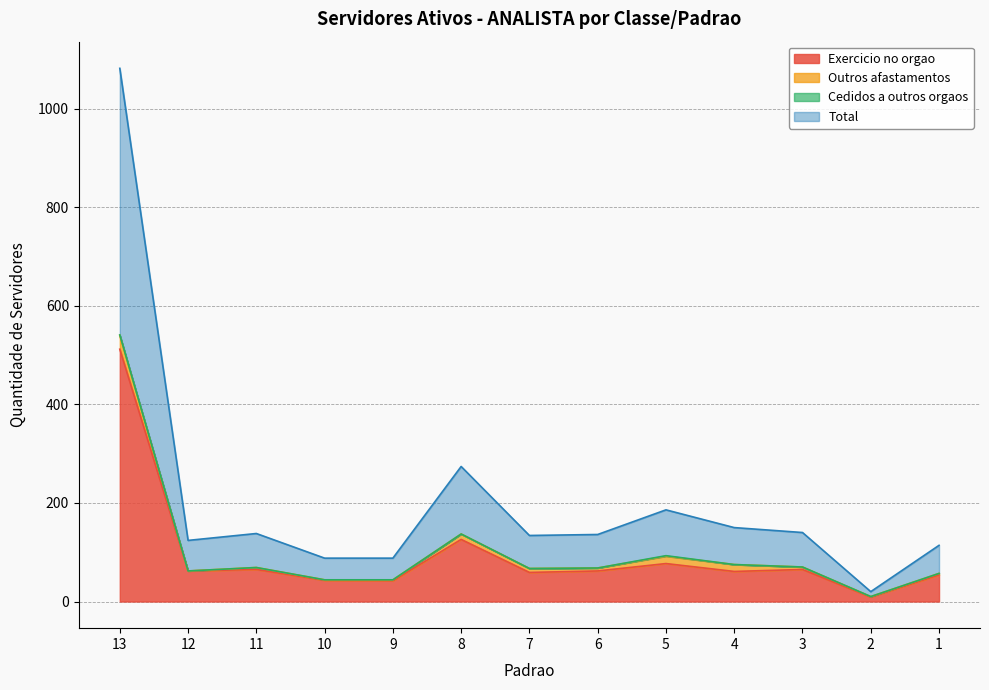

What is the minimum value for Exercicio no orgao?

9